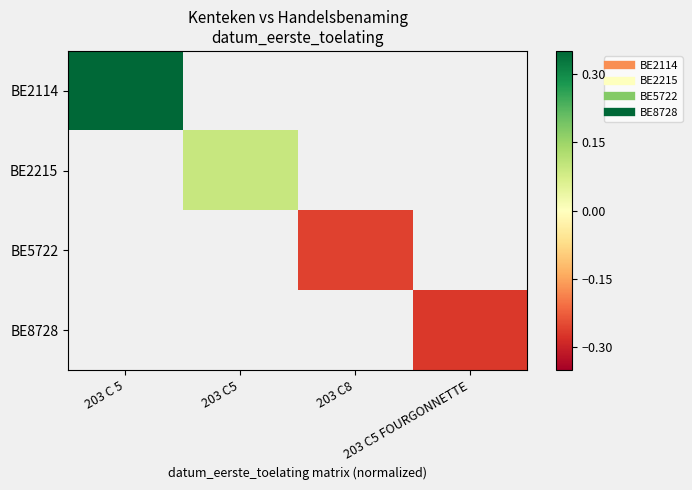

What is the approximate value of BE5722 at 203 C8?

-0.3